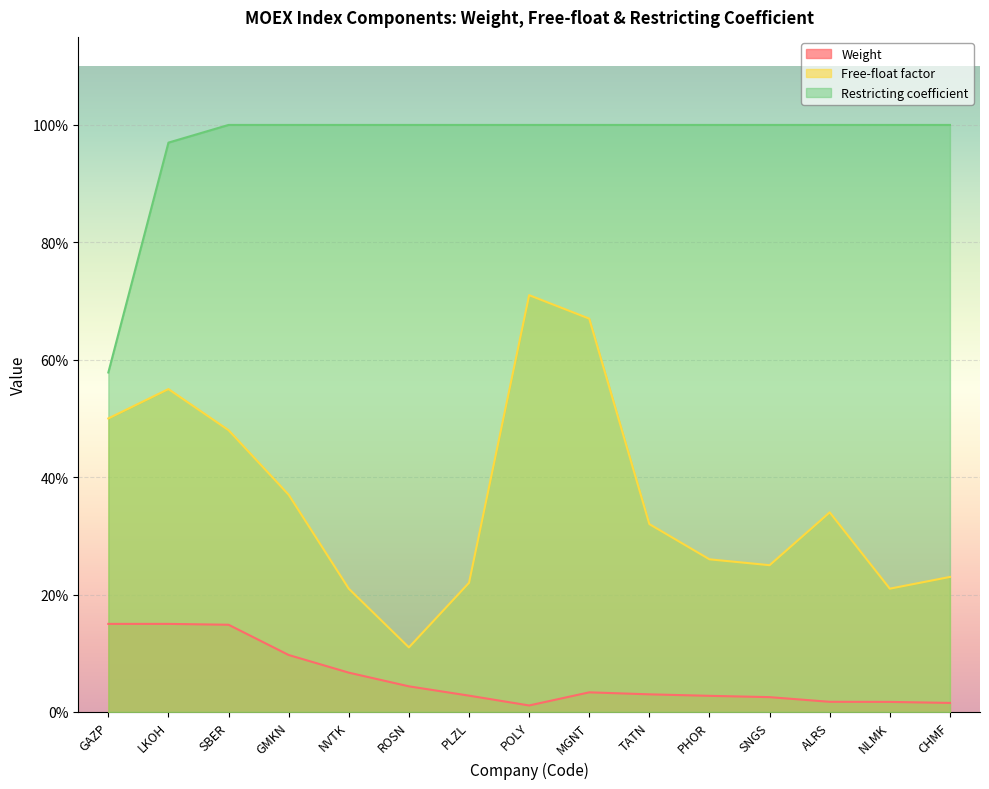

Which series has the largest total across all categories?

Restricting coefficient